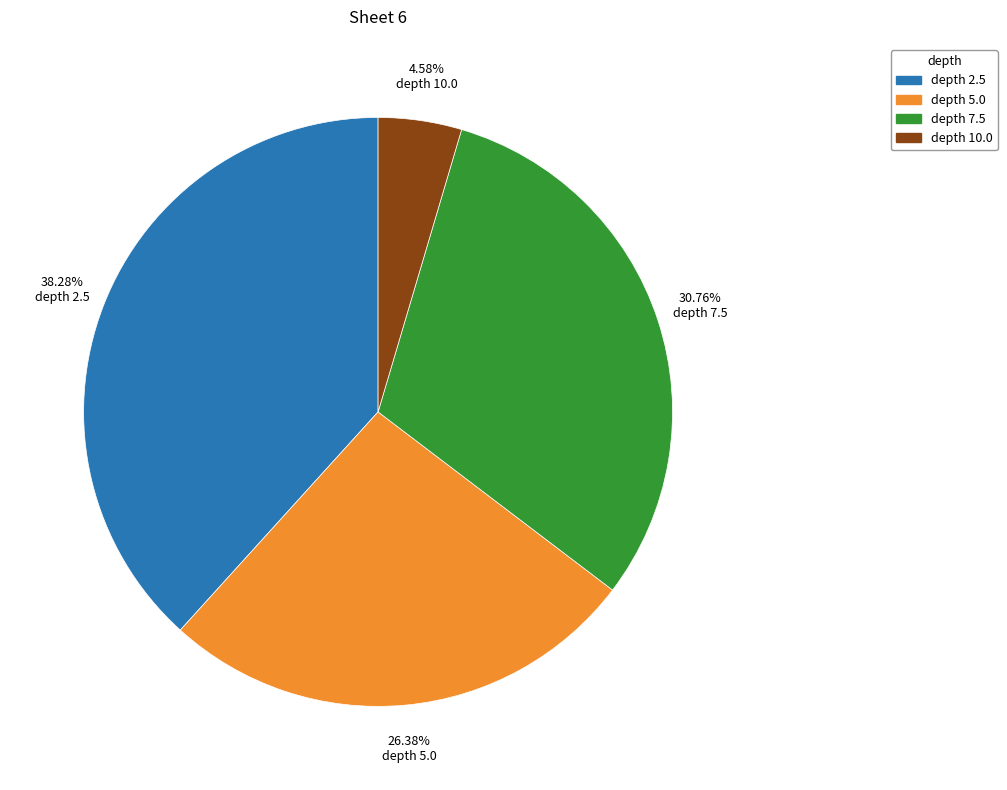

To the nearest percent, what is the difference between the largest and smallest slice percentages?

34%